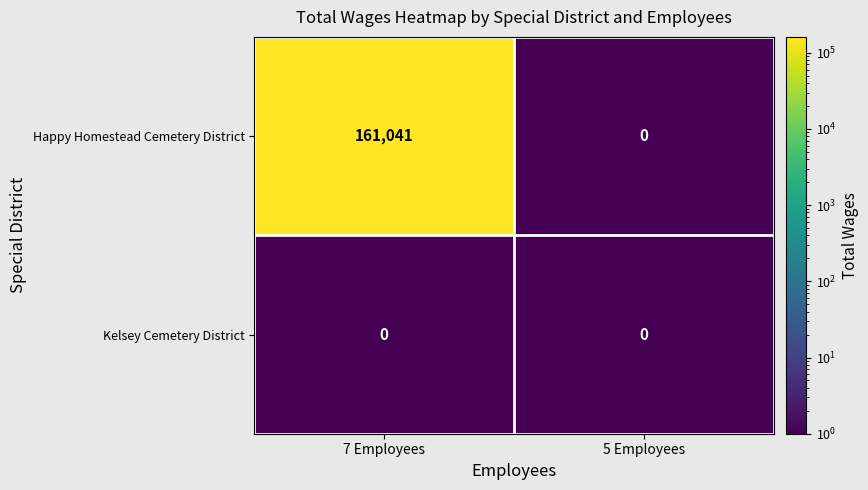

Is it true that Happy Homestead Cemetery District equals 91932 at 7 Employees?

False